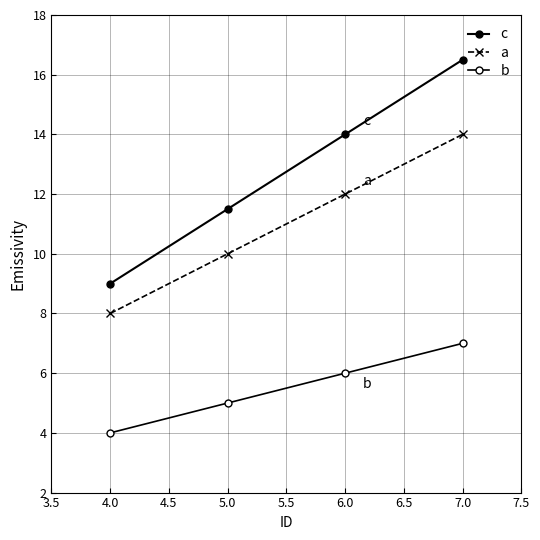

Is this an area chart (filled region under the line)?

No